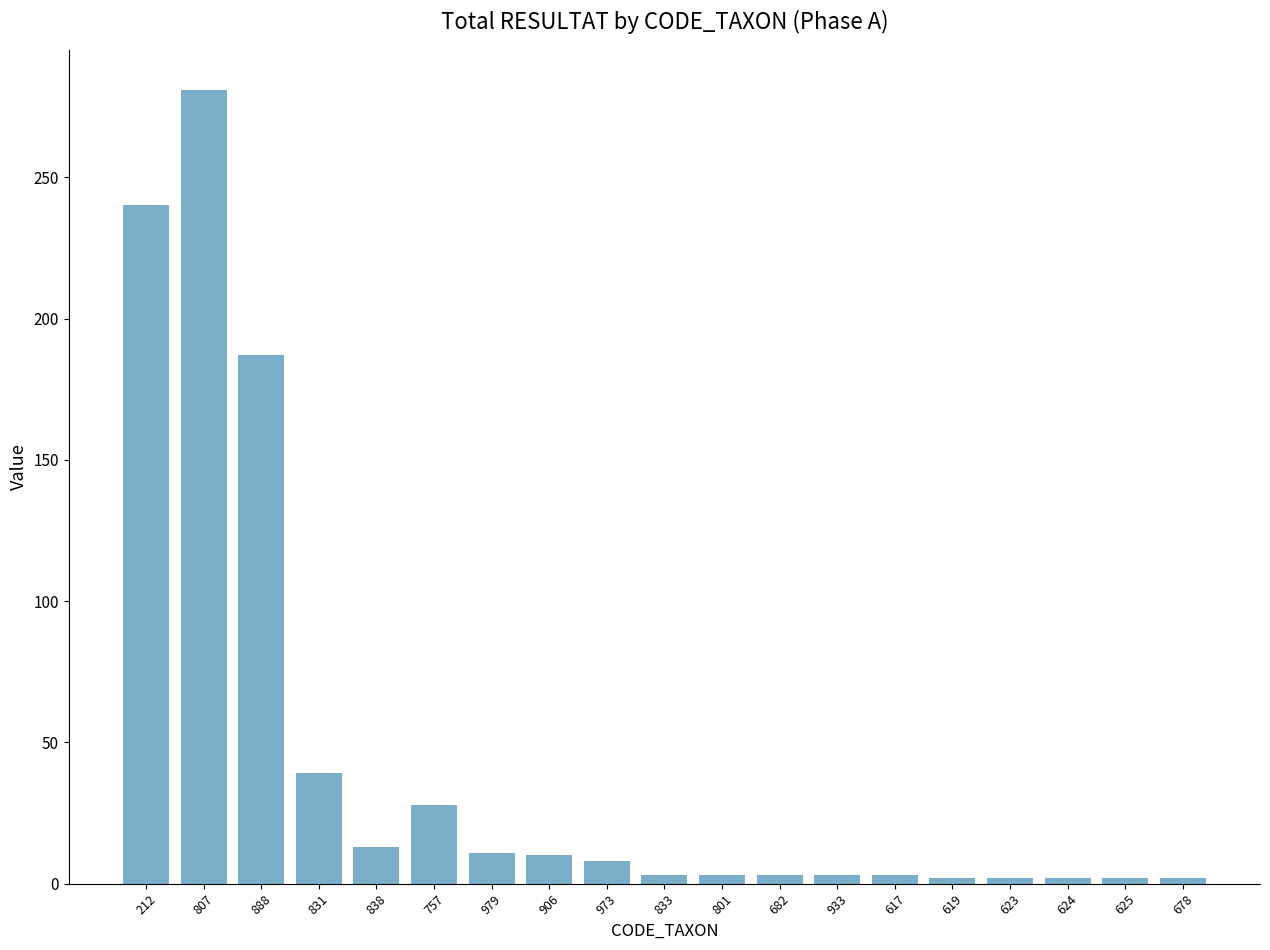

What is the maximum value shown in the chart?

281